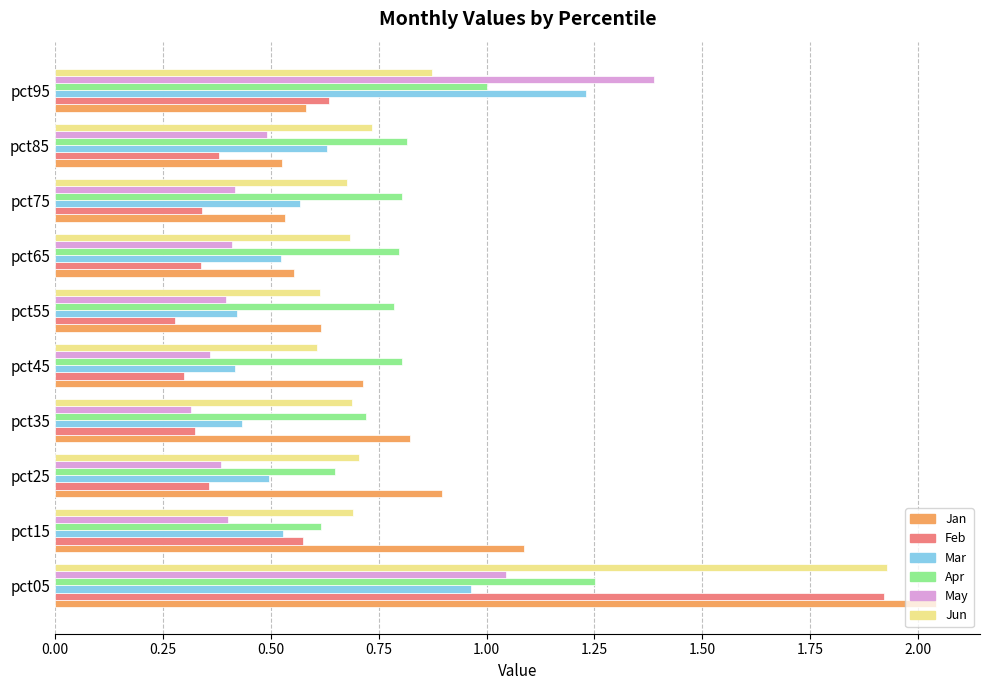

The Feb series shows 0.2 at pct45. True or false?

False